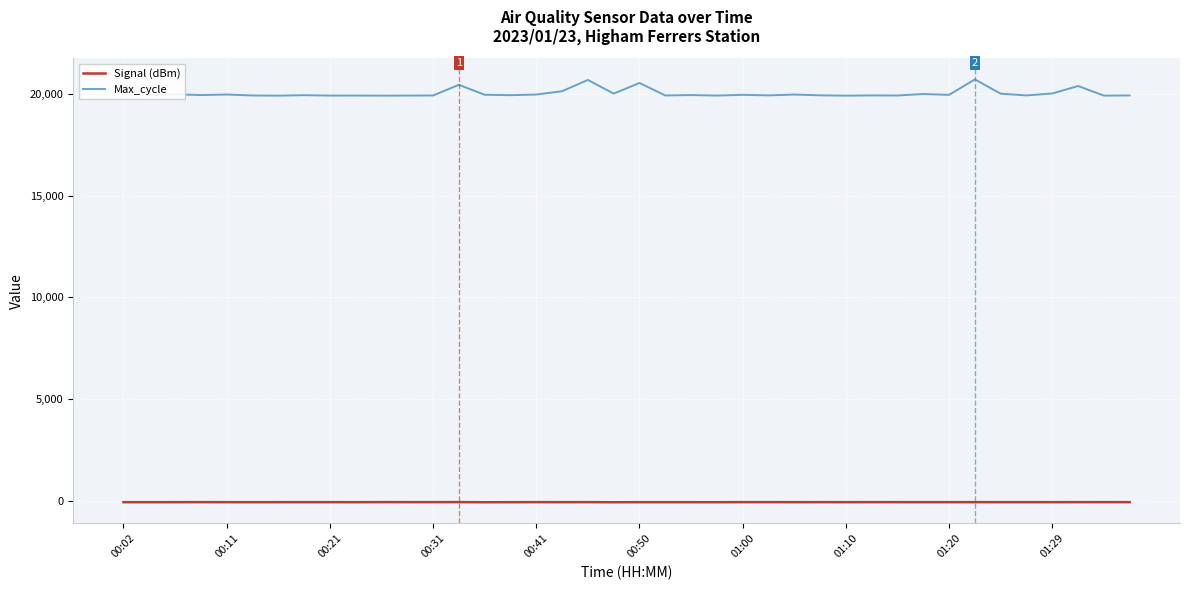

List the series in order of their peak value, highest first.

Max_cycle, Signal (dBm)